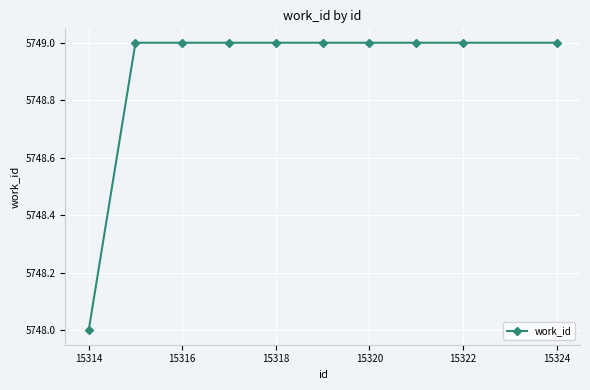

What is the sum of all values?

57489